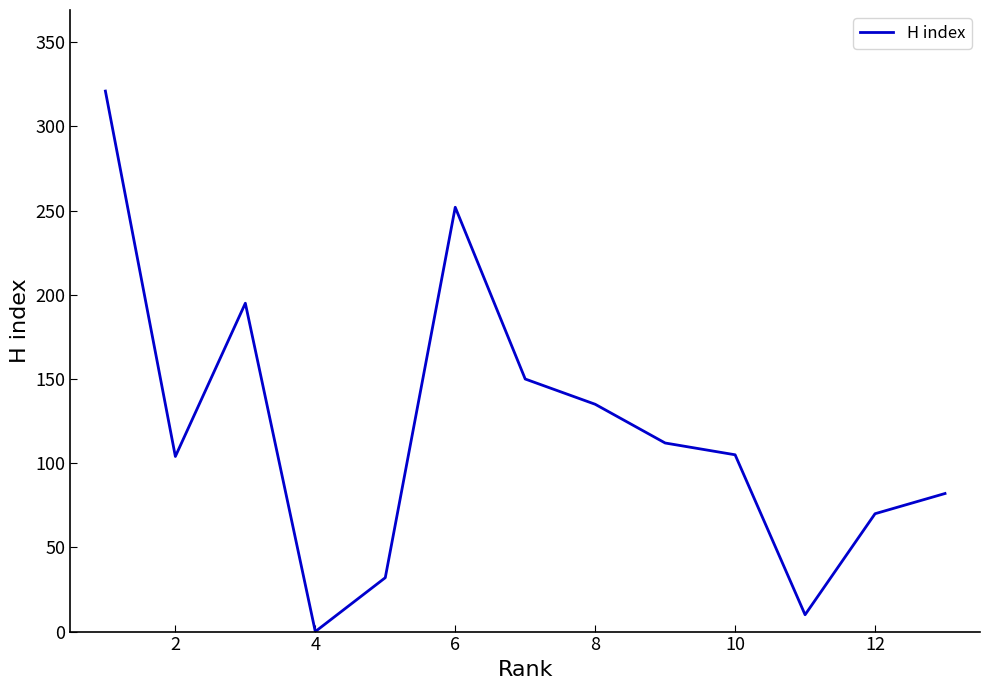

The value at 8 is 69. True or false?

False